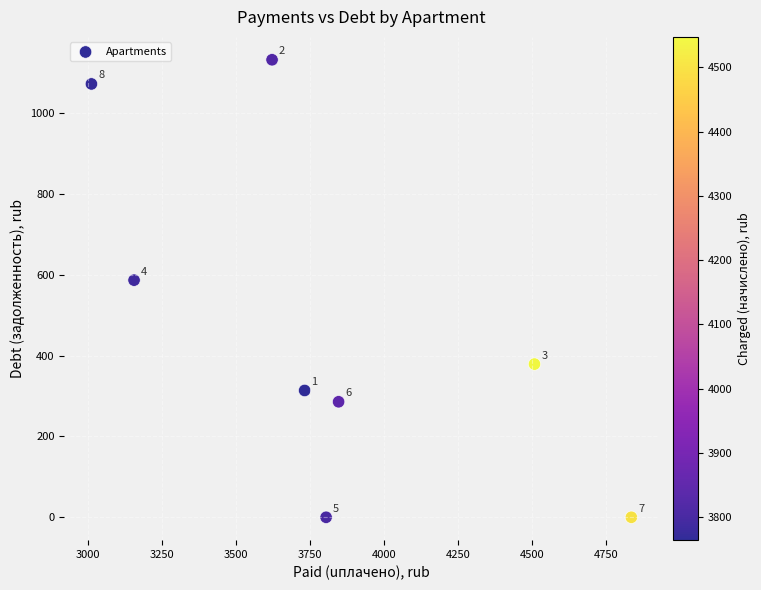

What is the average X value?

3814.9